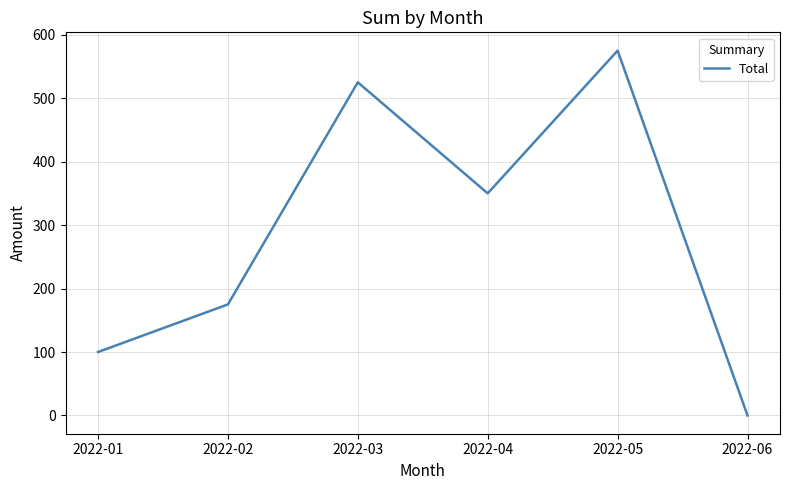

How many interior local peaks (higher than both neighbors) does the data have?

2